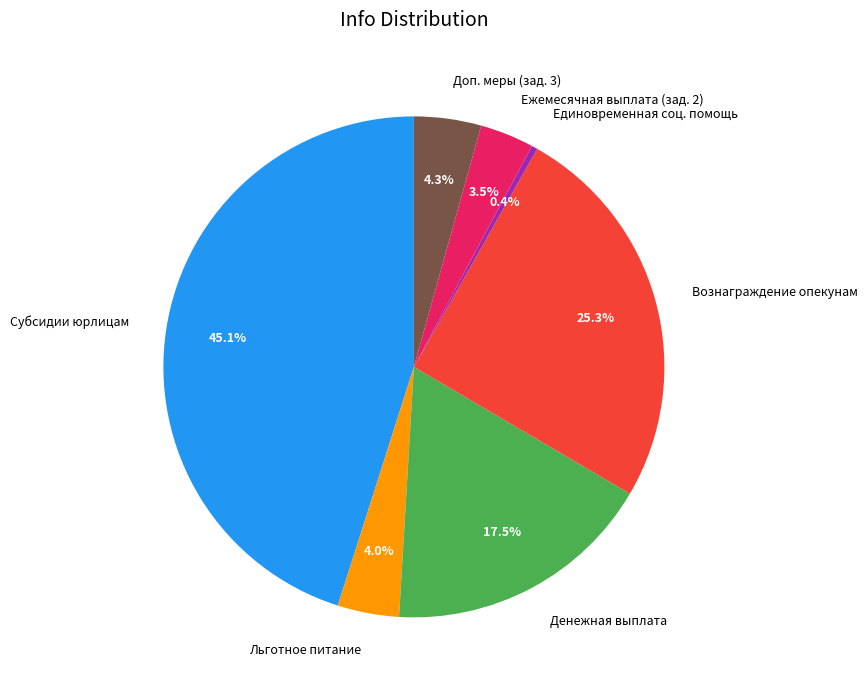

Is the sum of Субсидии юрлицам and Единовременная соц. помощь greater than half?

No